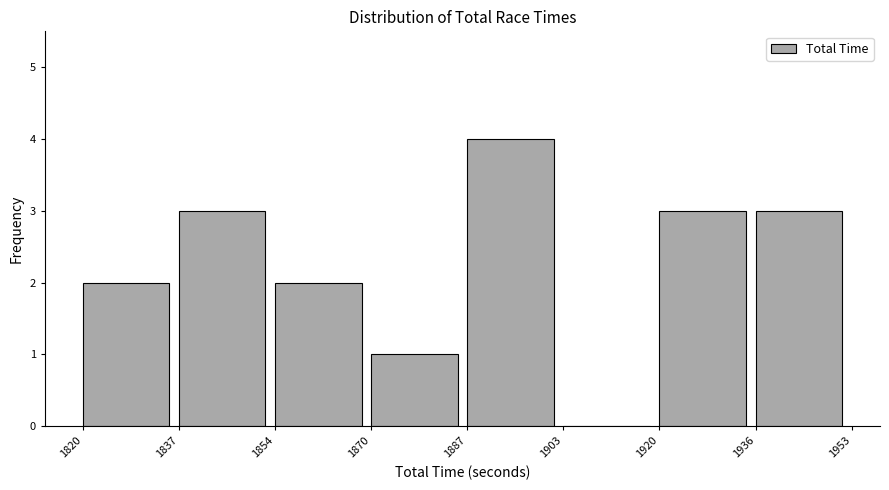

Over which range of the x-axis is the bar tallest?

1887 to 1903